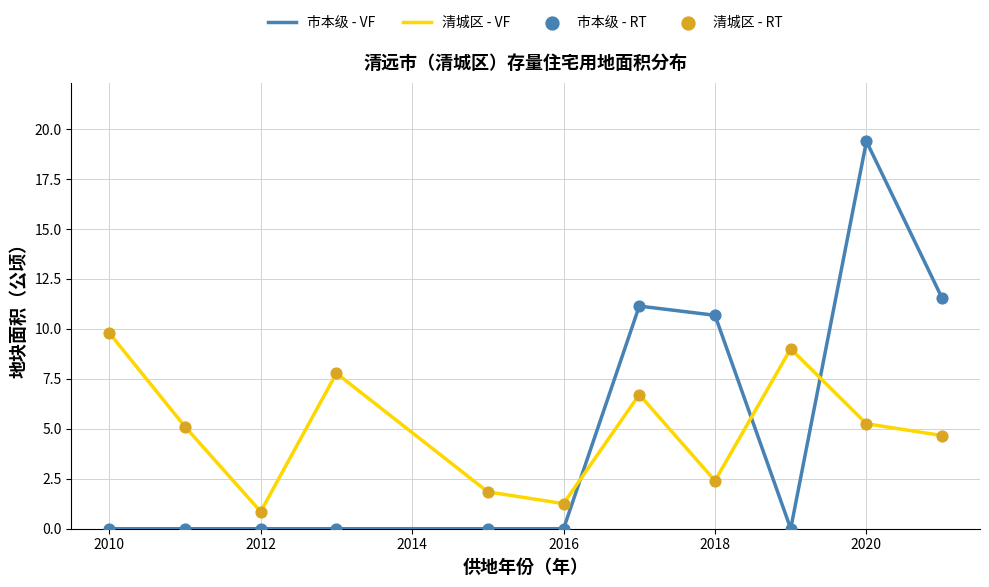

What is the difference between the maximum and minimum values in the 清城区 - VF series?

8.9